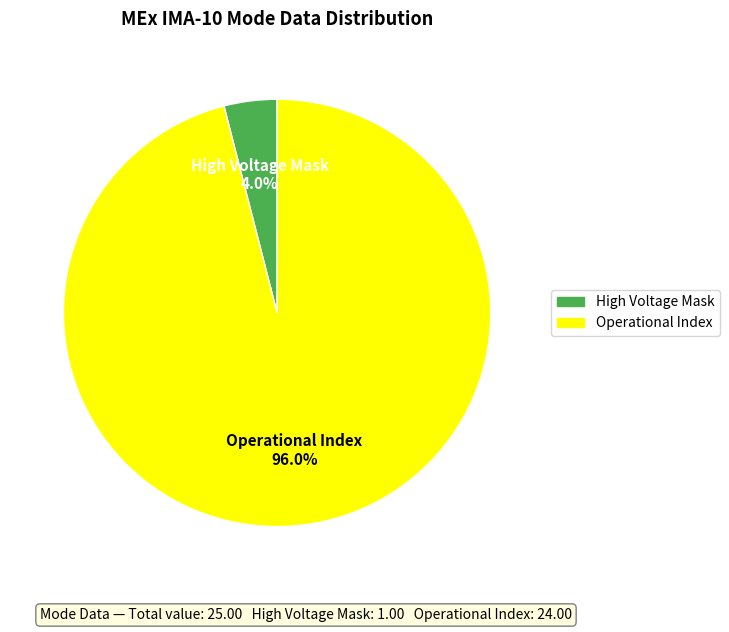

Is there a majority slice in this chart?

Yes